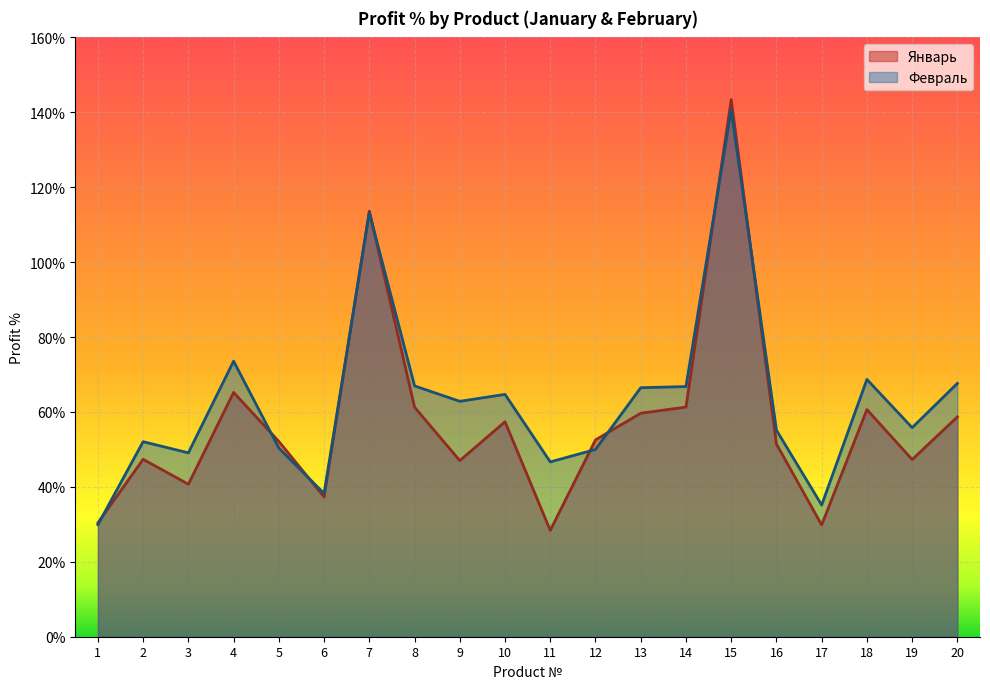

At which label is Январь closest to 85?

4